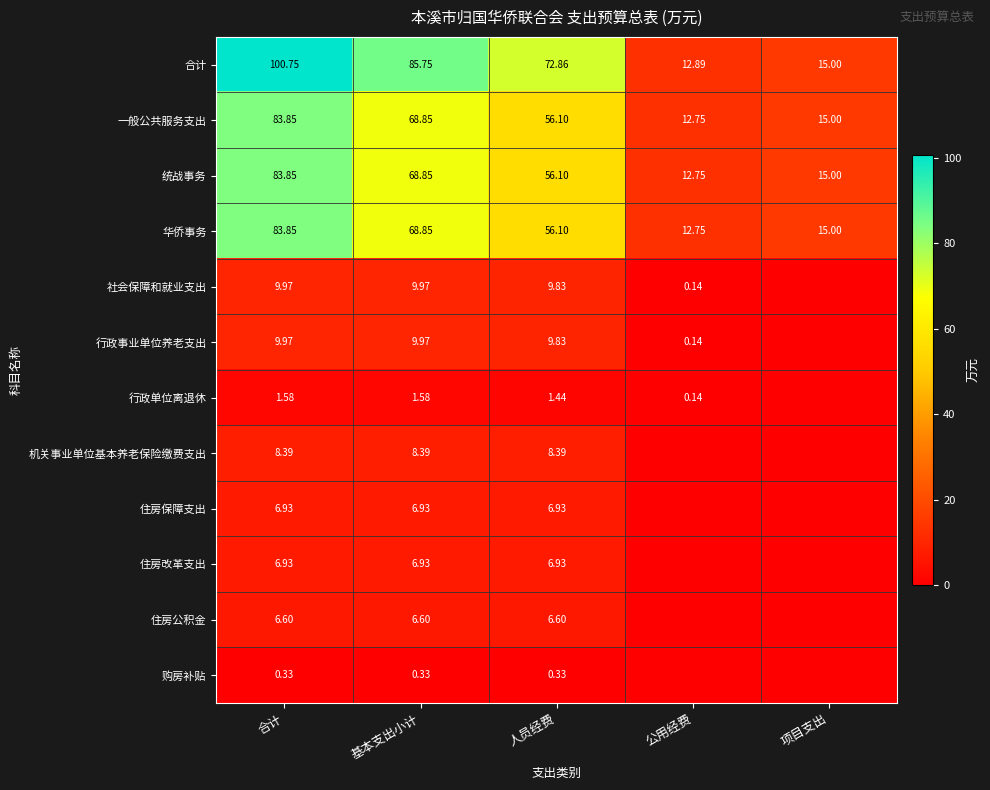

What is the spread (max minus min) of values at 合计?

100.4